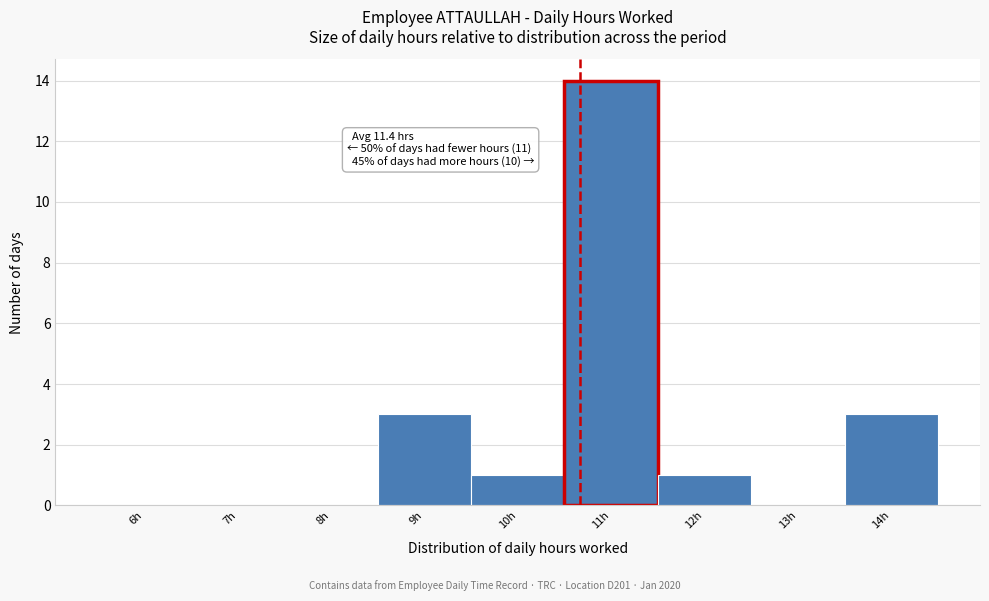

Reading left to right, transcribe all the data shown in this chart.

6h=0	7h=0	8h=0	9h=3	10h=1	11h=14	12h=1	13h=0	14h=3